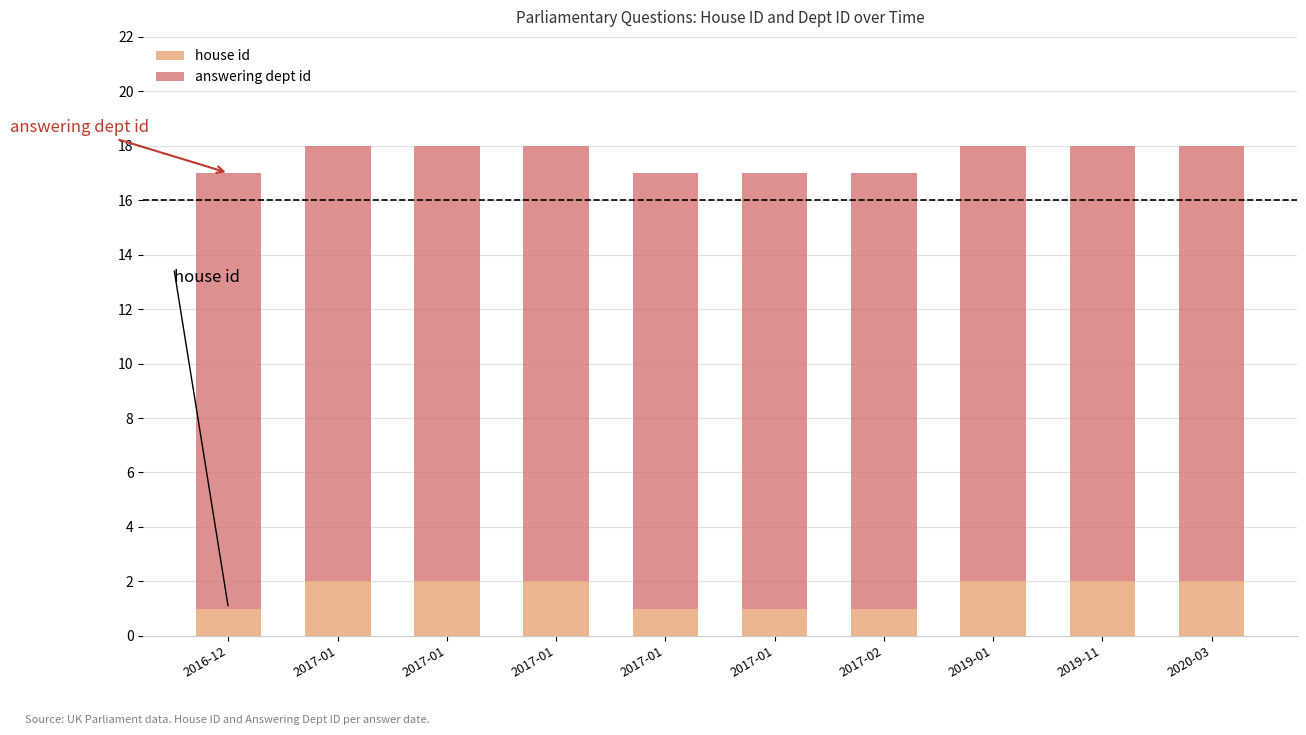

What are all the series names shown in the legend?

house id, answering dept id